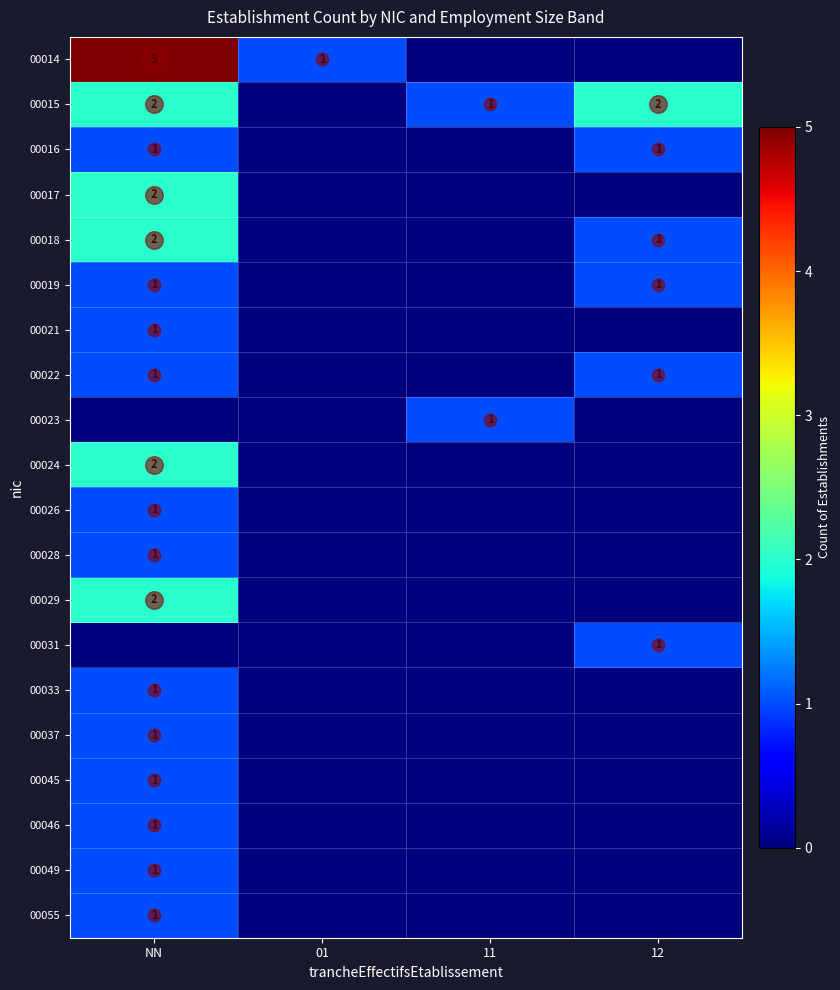

Is the value of 00018 at 12 greater than the value of 00037 at 11?

Yes